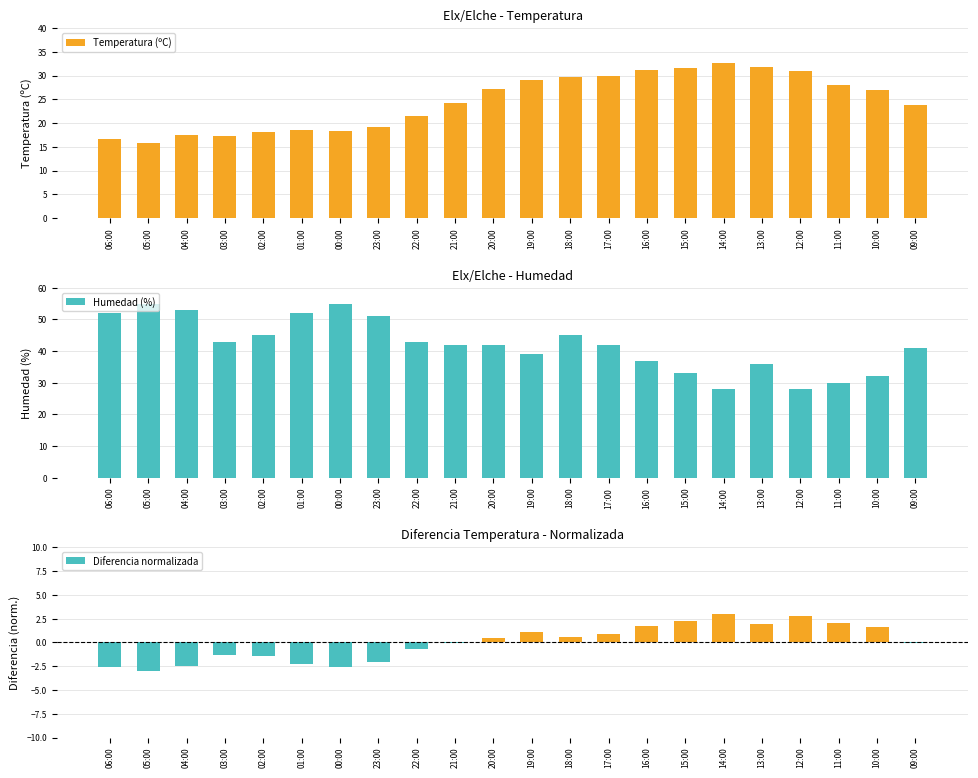

List the series in order of their peak value, highest first.

Humedad (%), Temperatura (ºC), Diferencia normalizada